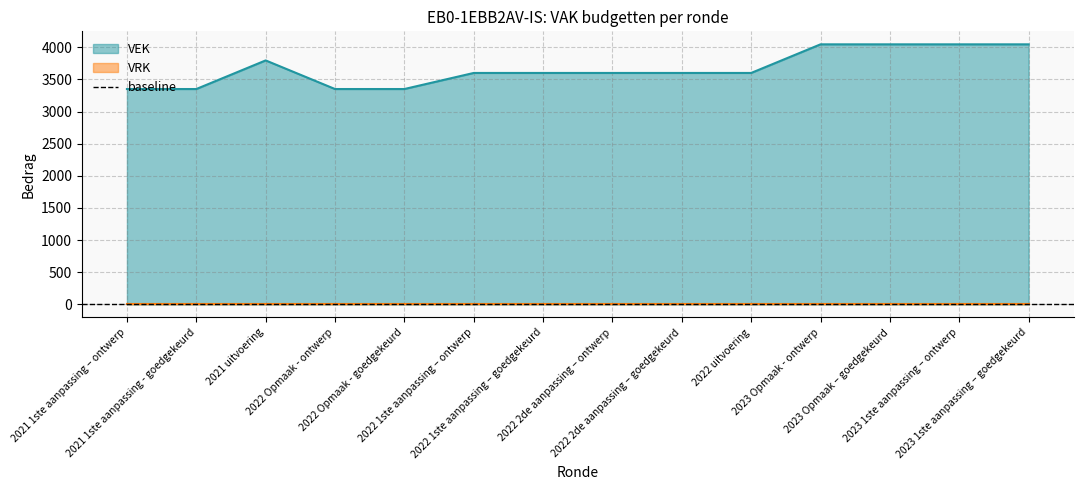

What is the change in value from 2022 1ste aanpassing – ontwerp to 2023 1ste aanpassing – ontwerp?

+445